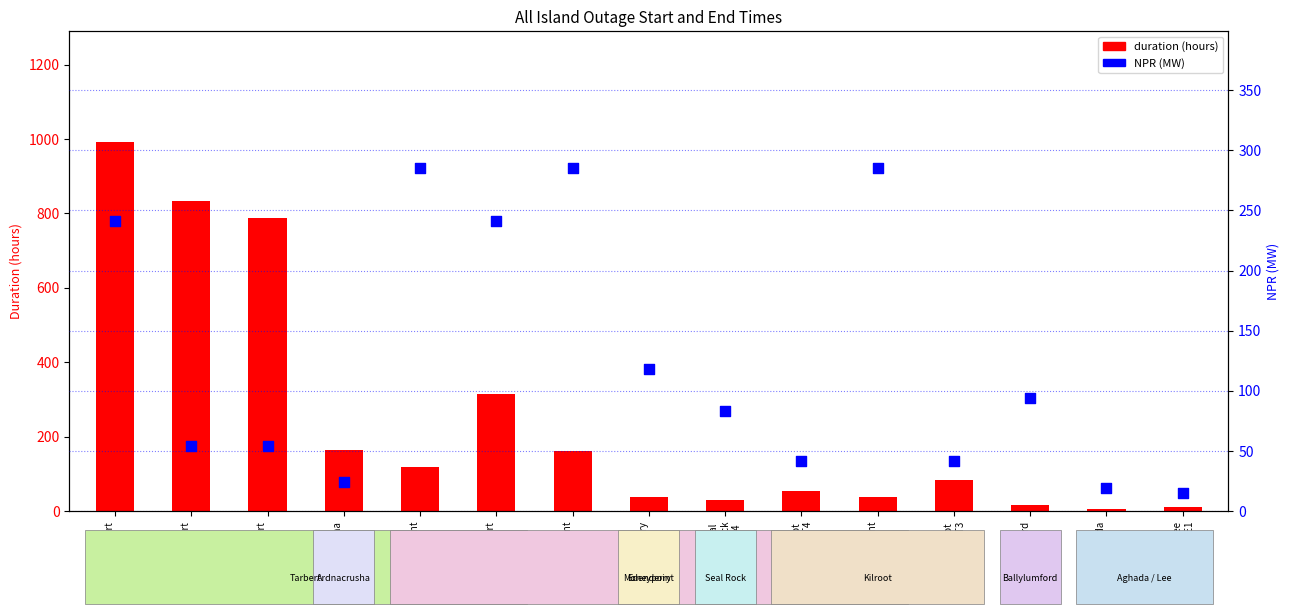

Is the value of NPR (MW) at Ardnacrusha
AA4 greater than the value of duration at Tarbert
TB2?

No